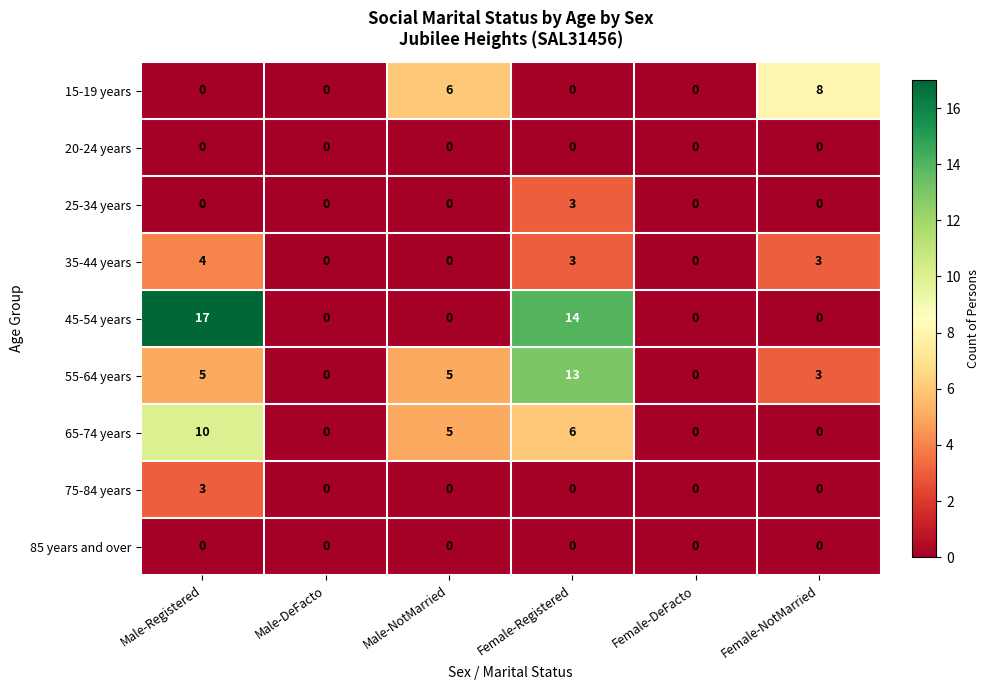

Between Male-DeFacto and Male-NotMarried, which series saw the biggest shift?

15-19 years